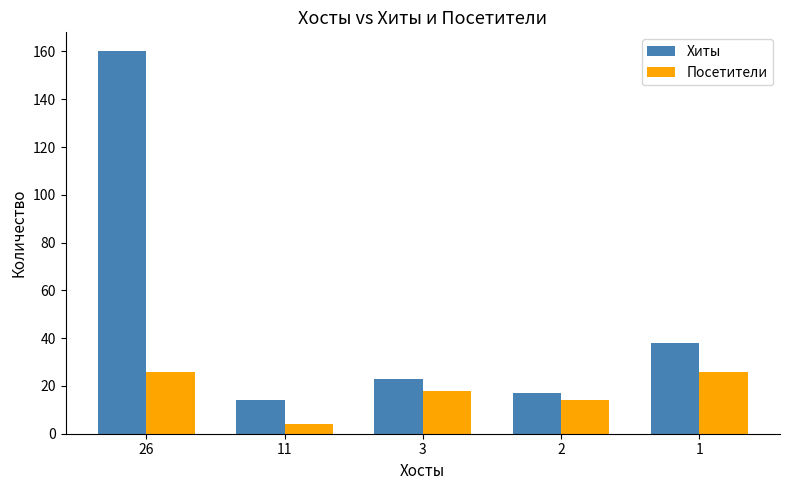

Reading left to right, list all the values displayed in this chart.

Хиты: 160	14	23	17	38
Посетители: 26	4	18	14	26